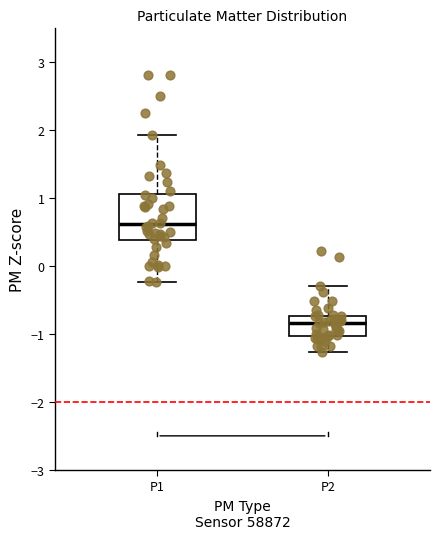

Reading left to right, read every box against the y-axis: the position of its median line, the range the box covers, and the ends of its whiskers. The values are not printed on the chart, so give them approximately, as read against the axis.

P1: median 0.6, box 0.4 to 1.1, whiskers -0.2 to 1.9
P2: median -0.8, box -1.0 to -0.7, whiskers -1.3 to -0.3